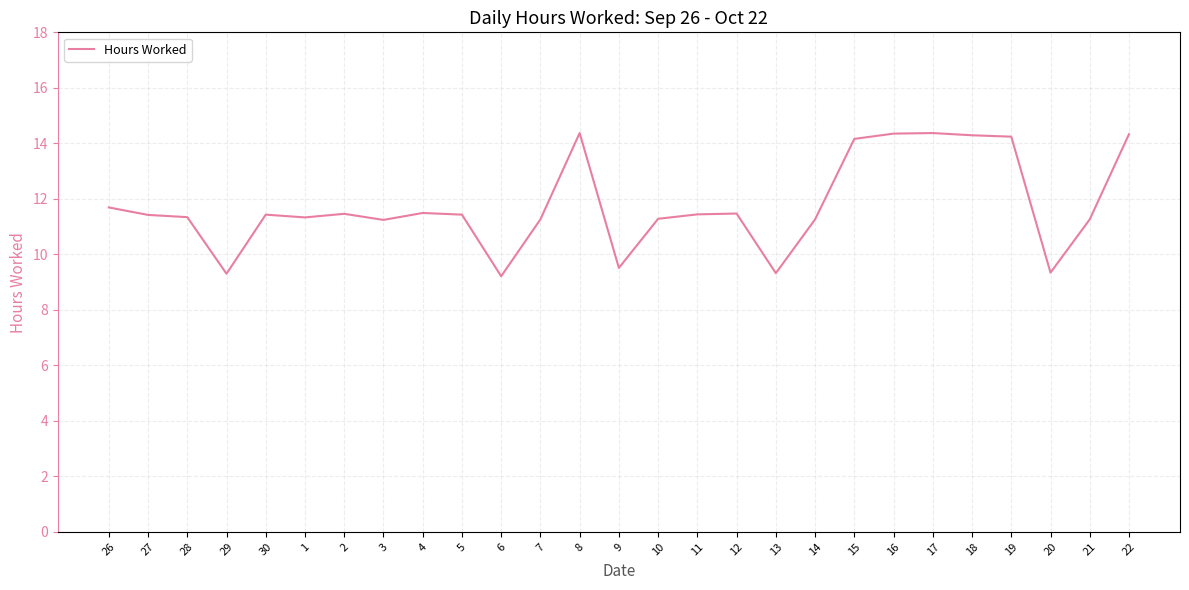

What position from the right is 7?

16